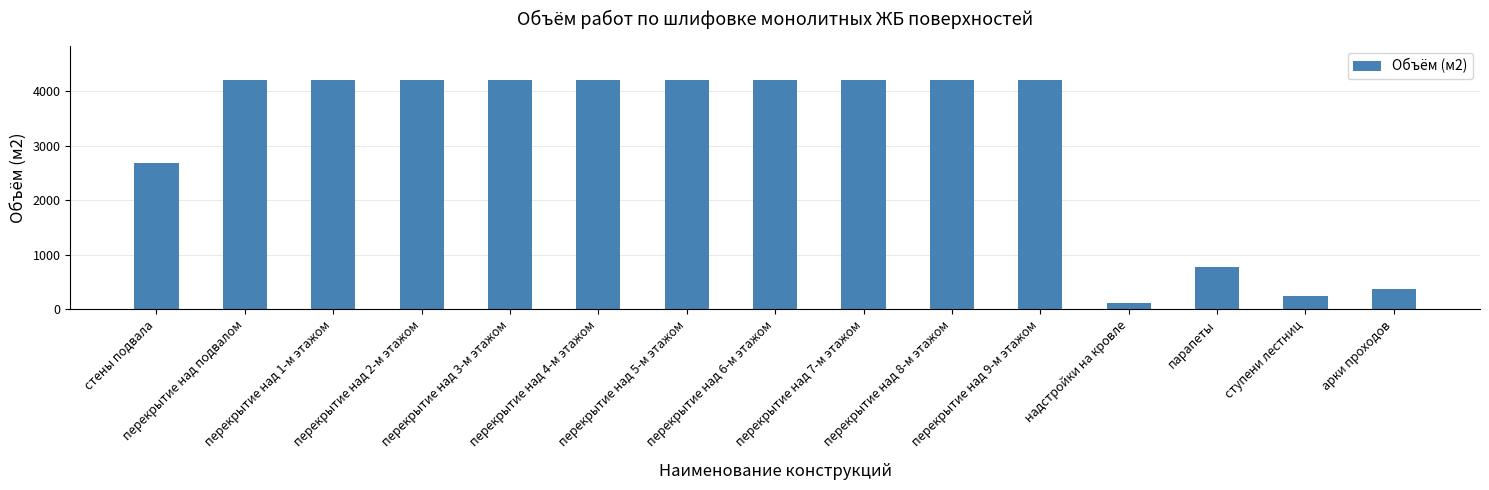

What is the ratio of the value at перекрытие над 4-м этажом to the value at перекрытие над 3-м этажом?

1.0